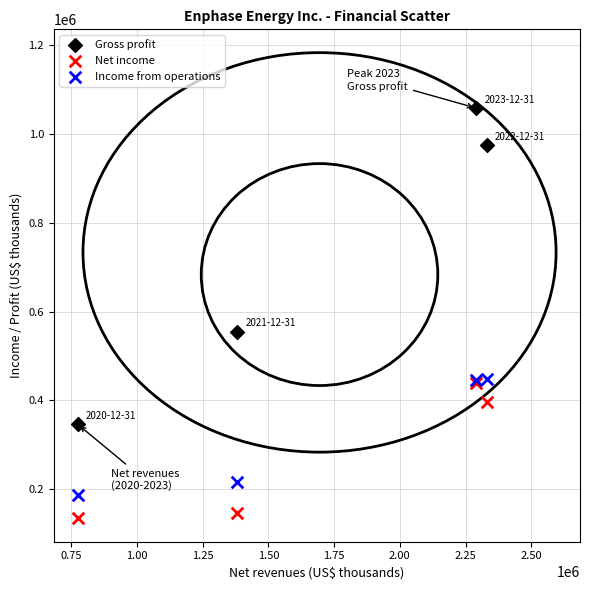

In the Gross profit series, what Y value is closest to 702184?

554422